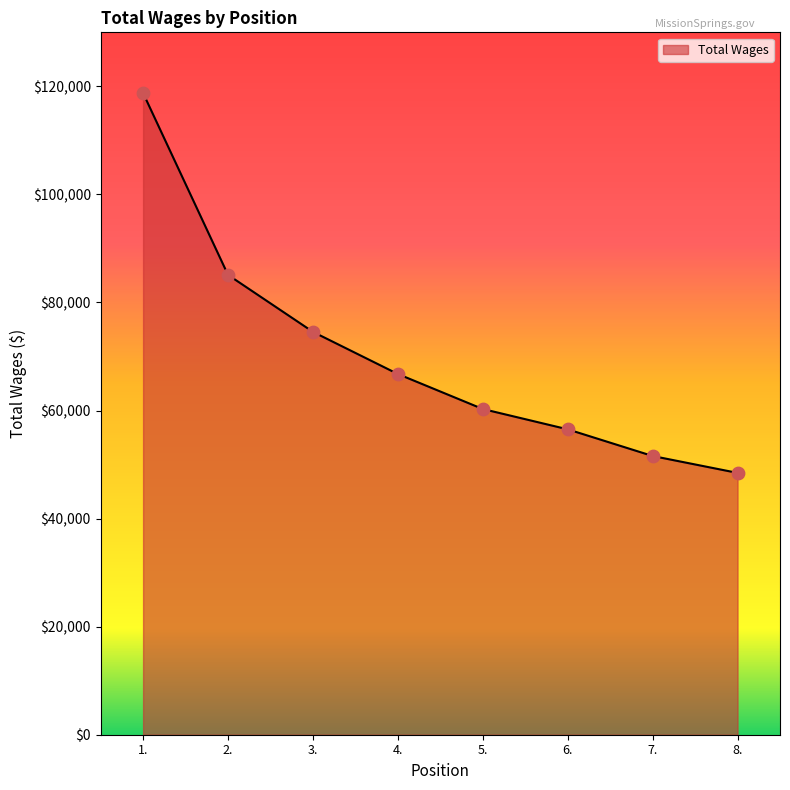

What is the change in value from 7. to 8.?

-3129